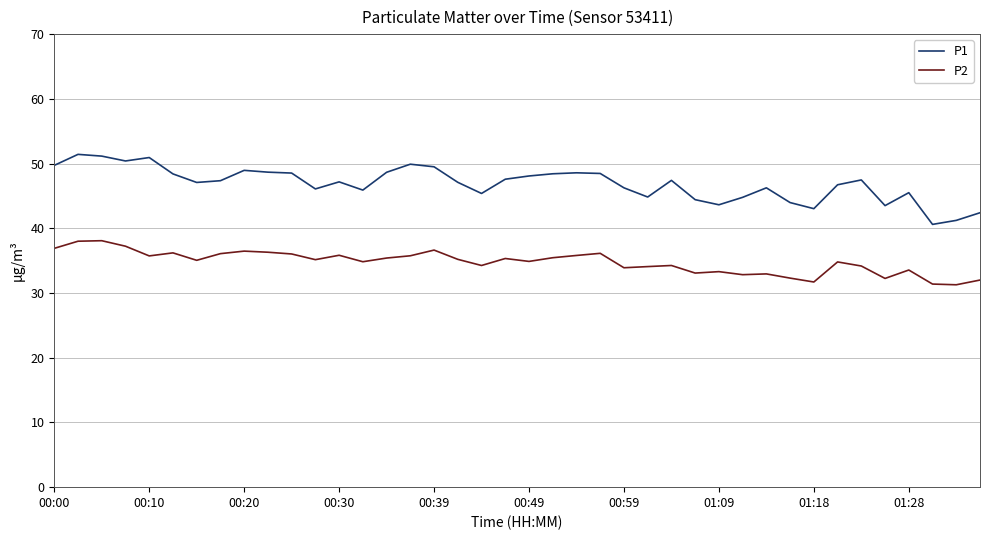

List the series in order of their overall mean, lowest first.

P2, P1